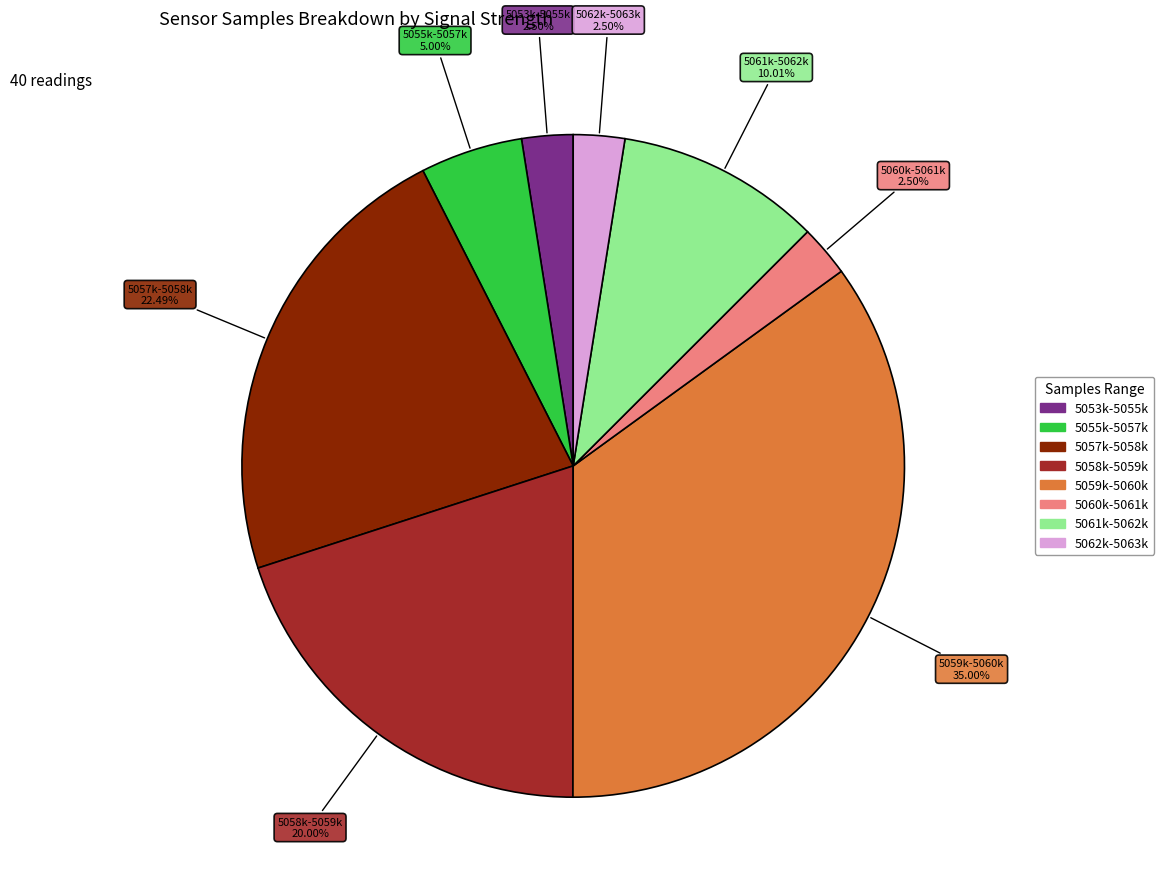

How many segments does this pie chart have?

8